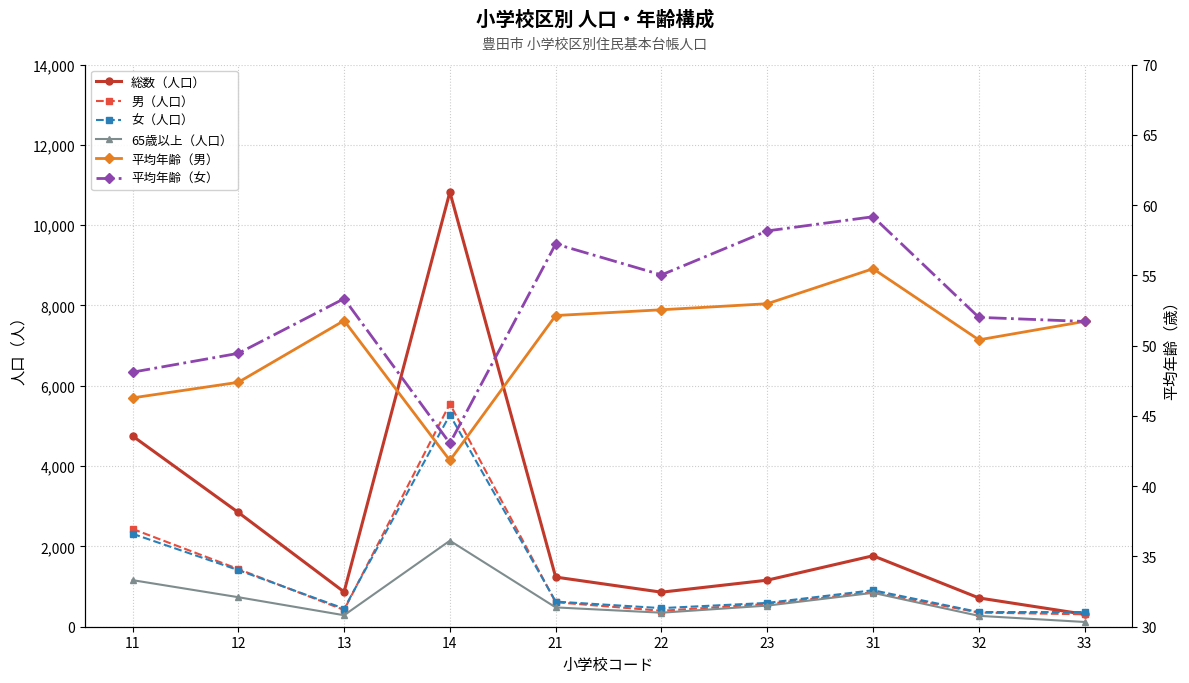

What value does the 総数（人口） series have at 23?

1159.0